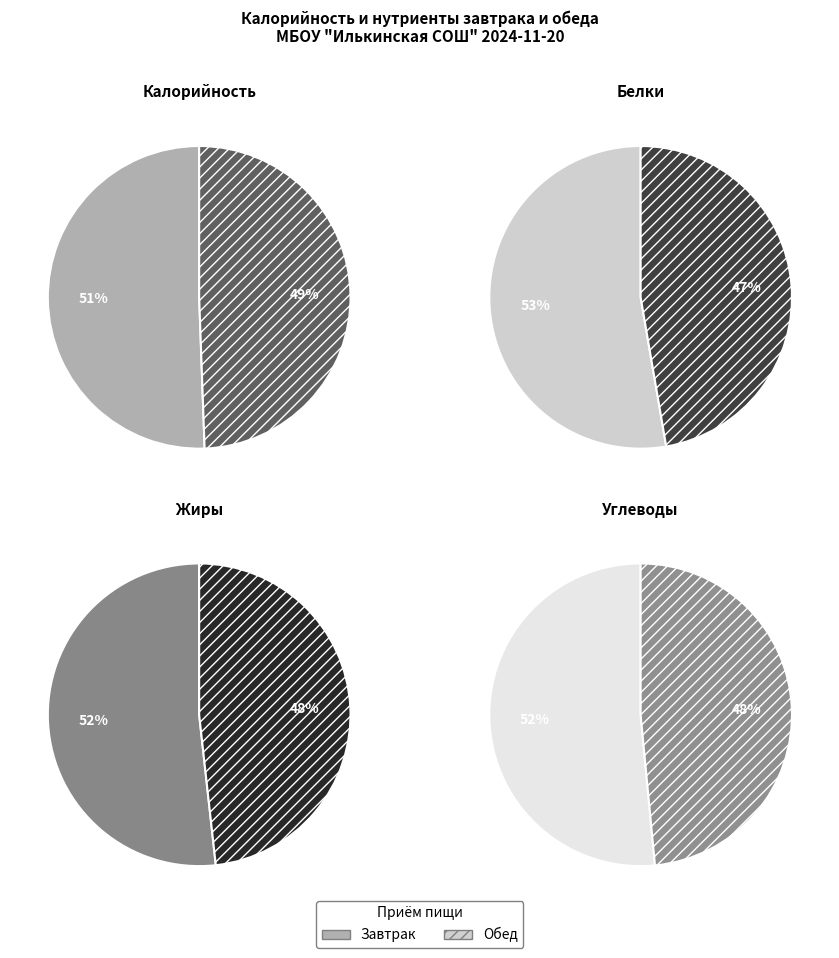

Which slice is the smallest?

Обед